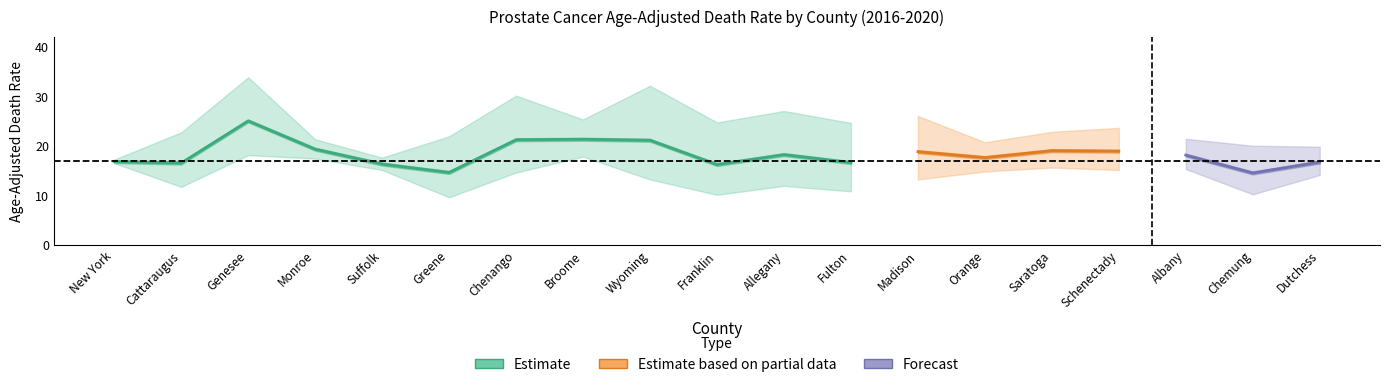

Rank the series at Dutchess from lowest to highest value.

Lower CI, Rate, Upper CI